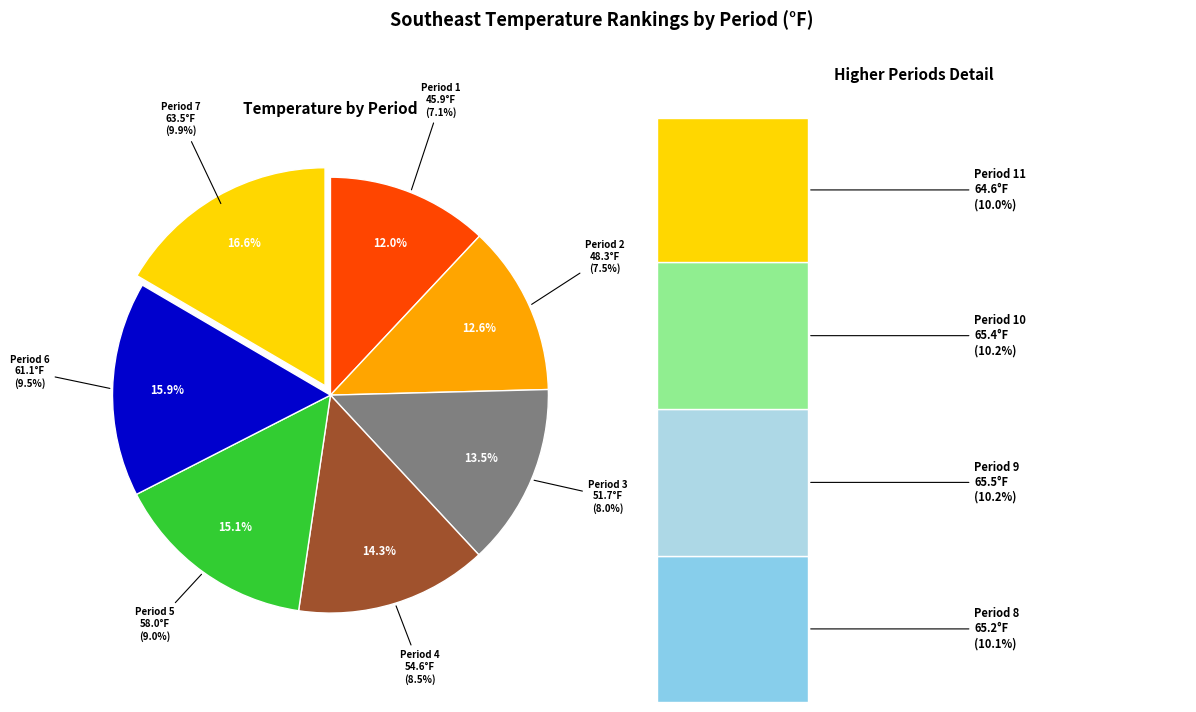

What is the largest slice in the pie chart?

Period 7